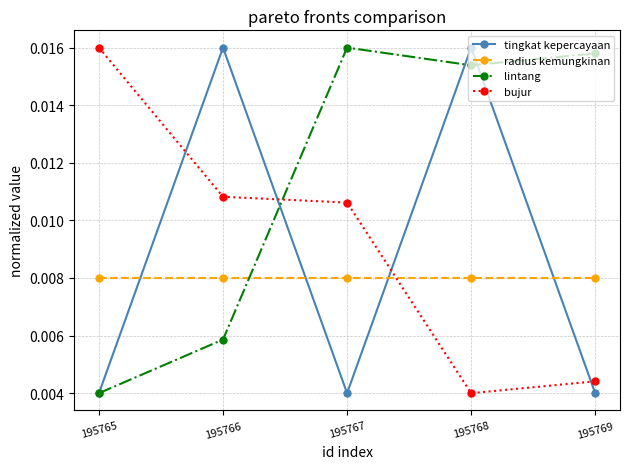

Which series has the largest total across all categories?

lintang